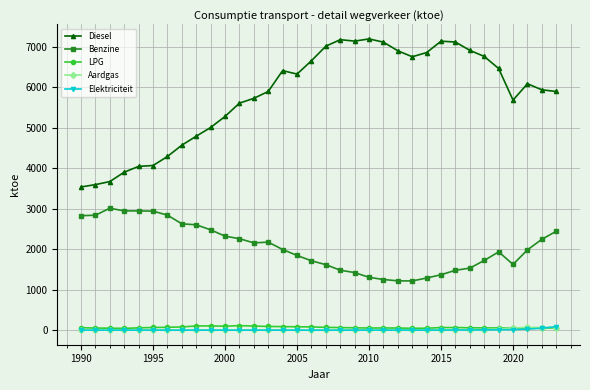

Which series has the largest total across all categories?

Diesel